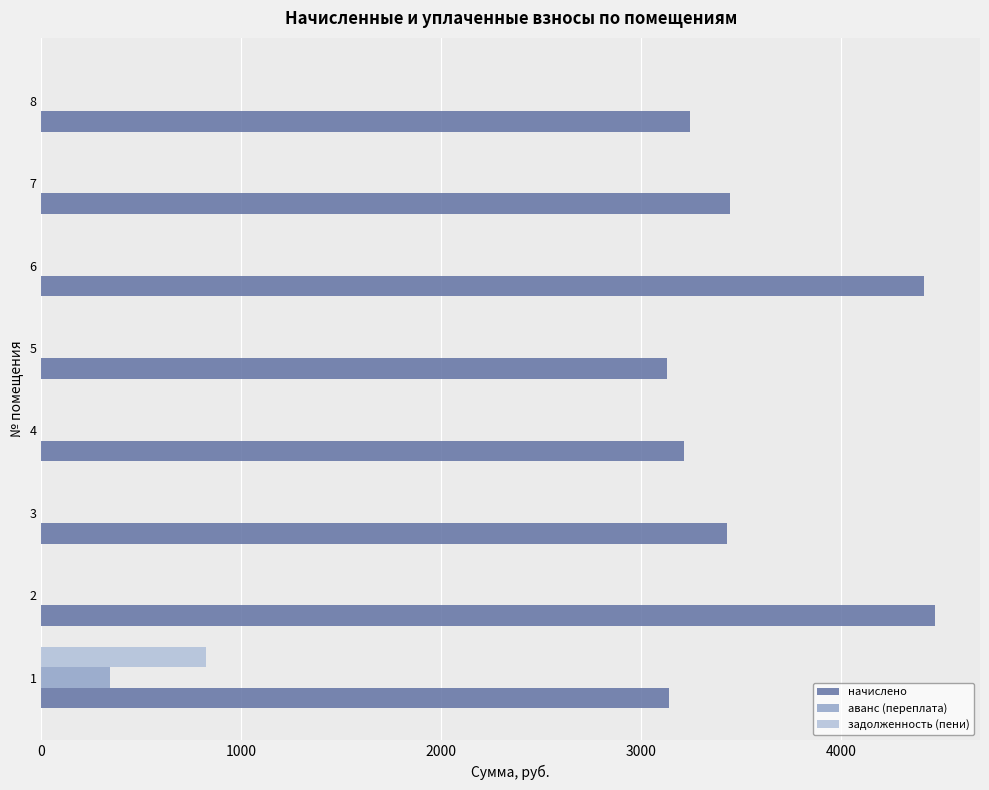

What is the sum of the аванс (переплата) values at 1 and 4?

345.0